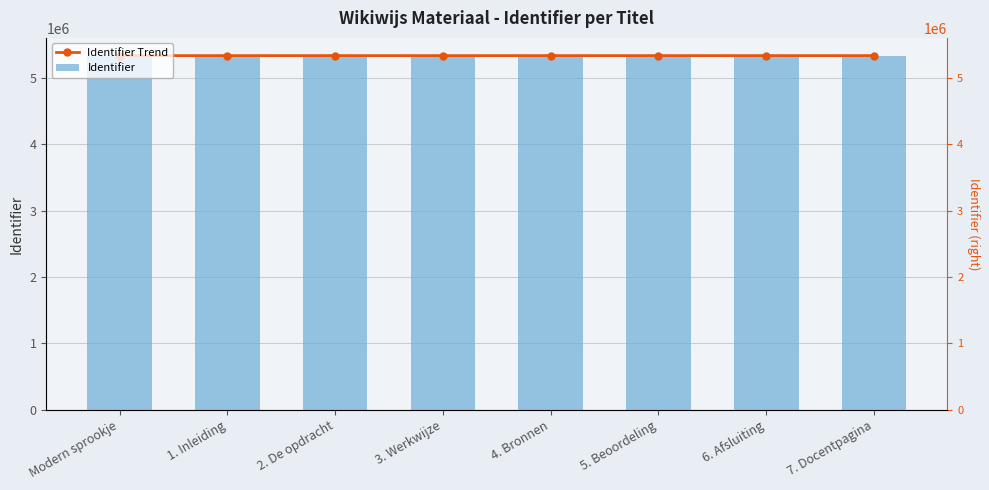

Reading left to right, transcribe all the data shown in this chart.

Identifier Trend: 5332981	5332983	5332985	5332987	5332989	5332991	5332993	5332996
Identifier: 5332981	5332983	5332985	5332987	5332989	5332991	5332993	5332996